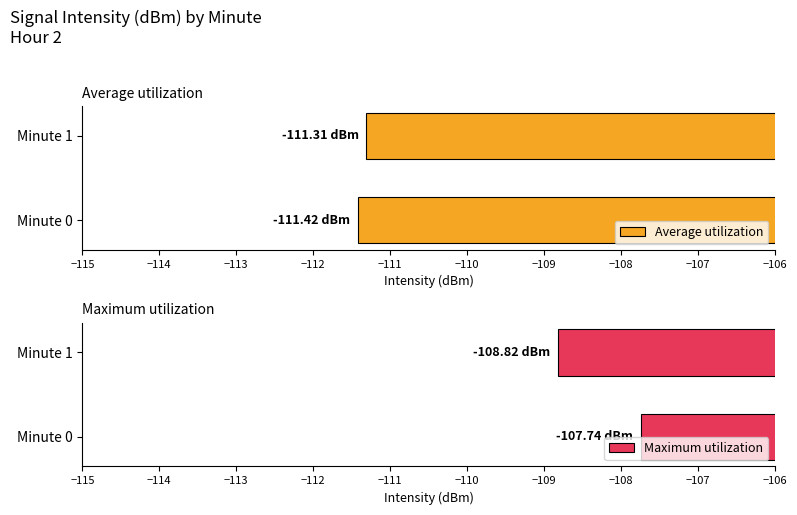

True or false: Average utilization has a value of -111.4 at Minute 0.

True